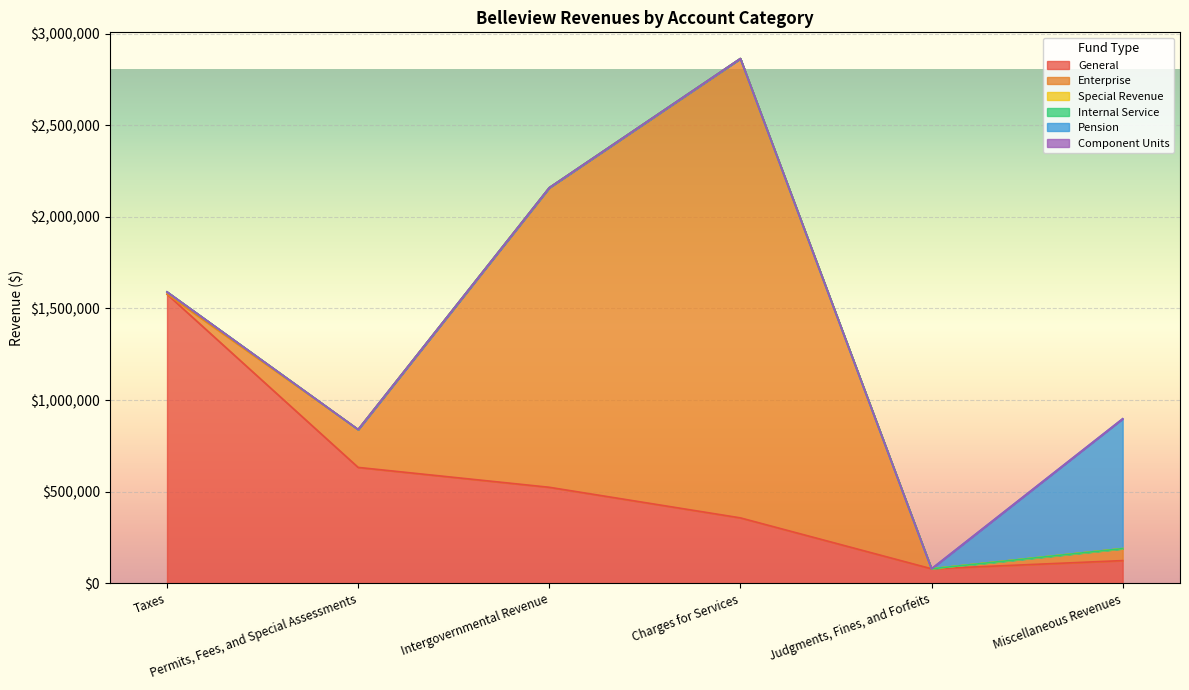

Reading left to right, what are all the values shown in this chart?

General: Taxes=1577720	Permits, Fees, and Special Assessments=632469	Intergovernmental Revenue=524061	Charges for Services=357130	Judgments, Fines, and Forfeits=79327	Miscellaneous Revenues=124068
Enterprise: Taxes=0	Permits, Fees, and Special Assessments=206618	Intergovernmental Revenue=1634577	Charges for Services=2506080	Judgments, Fines, and Forfeits=0	Miscellaneous Revenues=65290
Special Revenue: Taxes=12307	Permits, Fees, and Special Assessments=0	Intergovernmental Revenue=0	Charges for Services=0	Judgments, Fines, and Forfeits=0	Miscellaneous Revenues=83
Internal Service: Taxes=0	Permits, Fees, and Special Assessments=0	Intergovernmental Revenue=0	Charges for Services=0	Judgments, Fines, and Forfeits=0	Miscellaneous Revenues=0
Pension: Taxes=0	Permits, Fees, and Special Assessments=0	Intergovernmental Revenue=0	Charges for Services=0	Judgments, Fines, and Forfeits=0	Miscellaneous Revenues=708397
Component Units: Taxes=0	Permits, Fees, and Special Assessments=0	Intergovernmental Revenue=0	Charges for Services=0	Judgments, Fines, and Forfeits=0	Miscellaneous Revenues=0